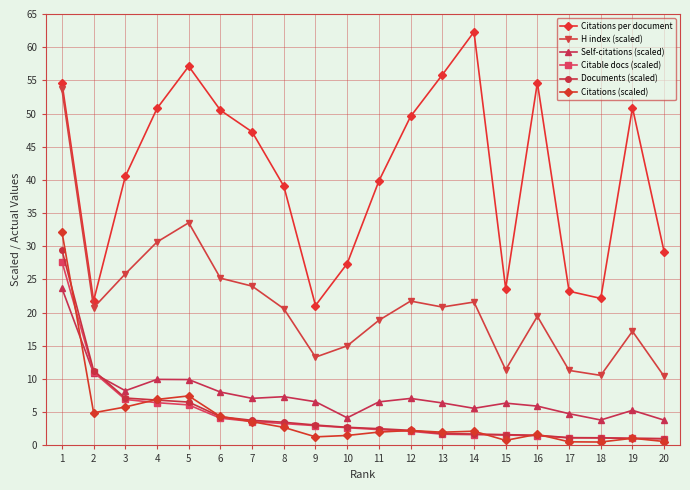

At which label does Citations per document reach its minimum?

9